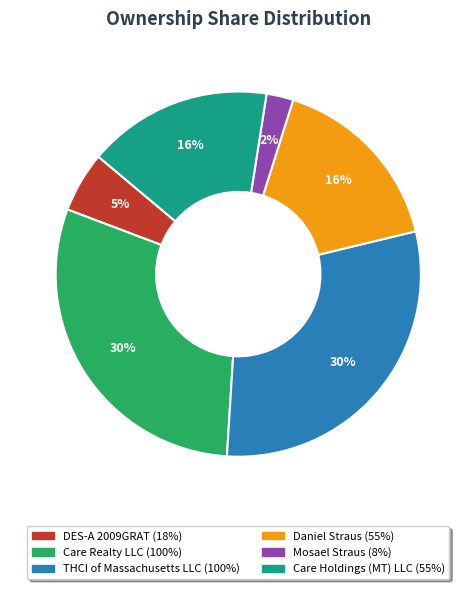

Is the sum of DES-A 2009GRAT and Care Holdings (MT) LLC greater than half?

No